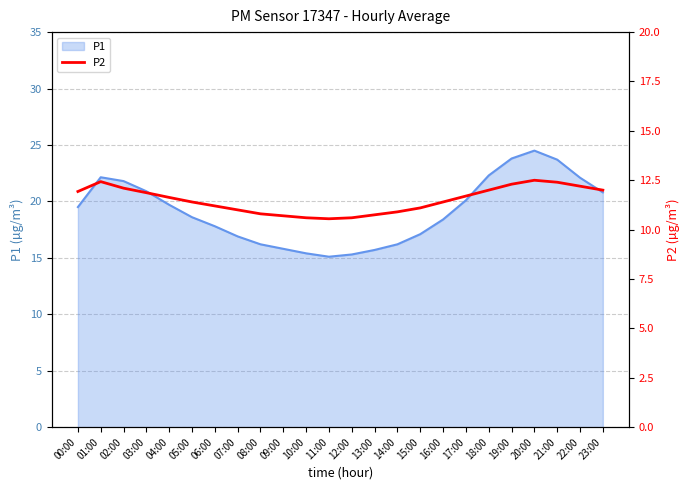

Is it true that P1 equals 18.4 at 16:00?

True